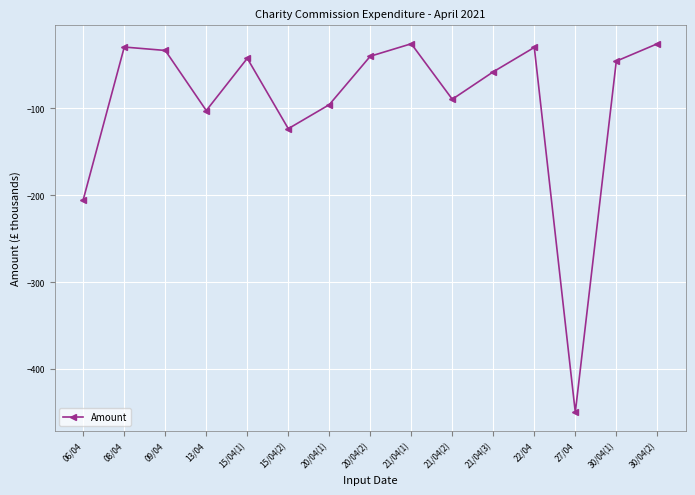

How many values exceed -45?

7